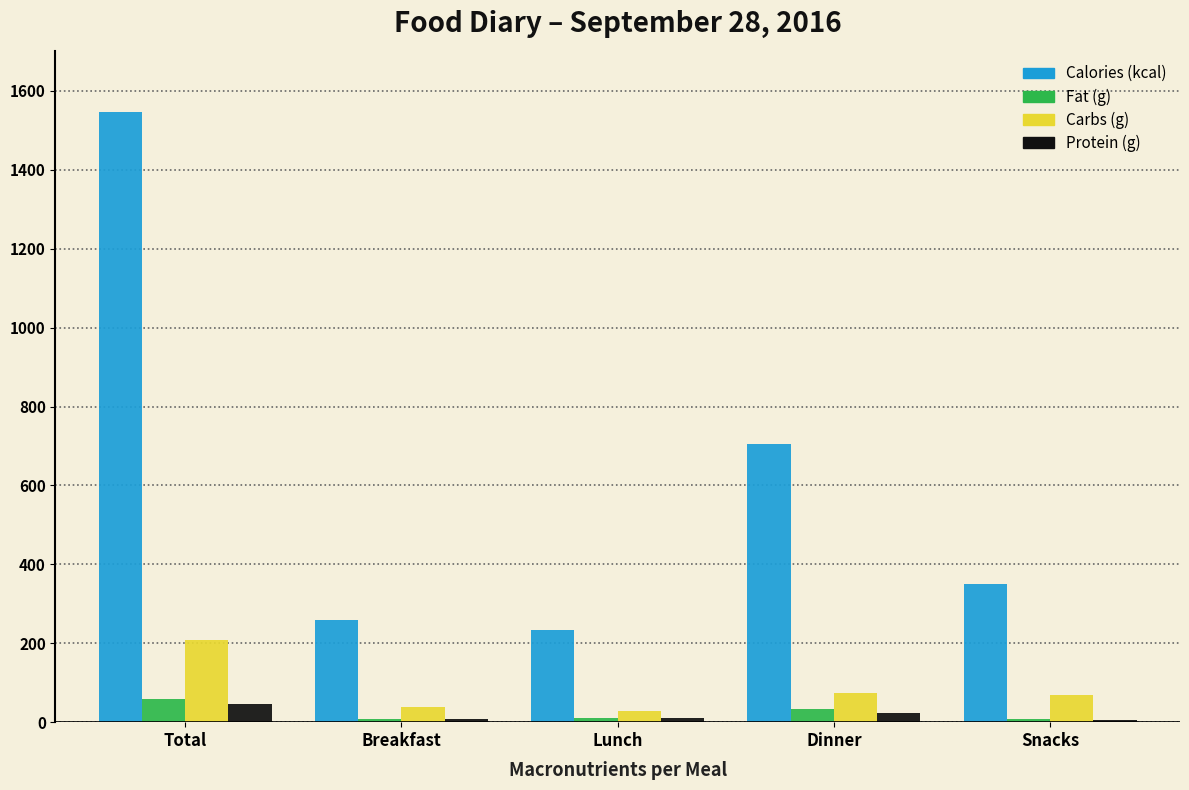

Between Total and Breakfast, which series saw the biggest shift?

Calories (kcal)